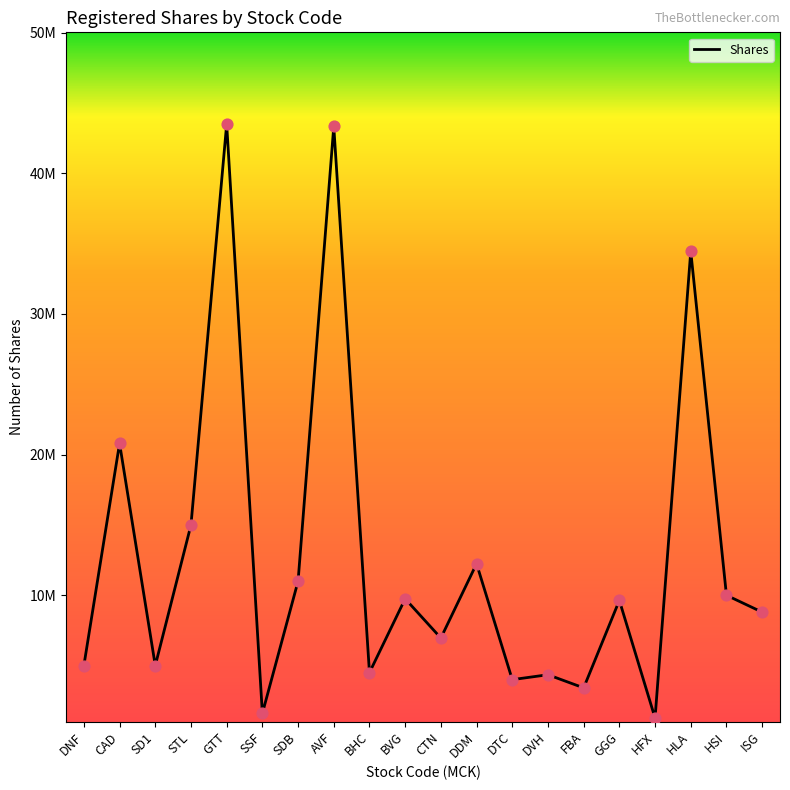

What is the ratio of the value at AVF to the value at GTT?

1.0